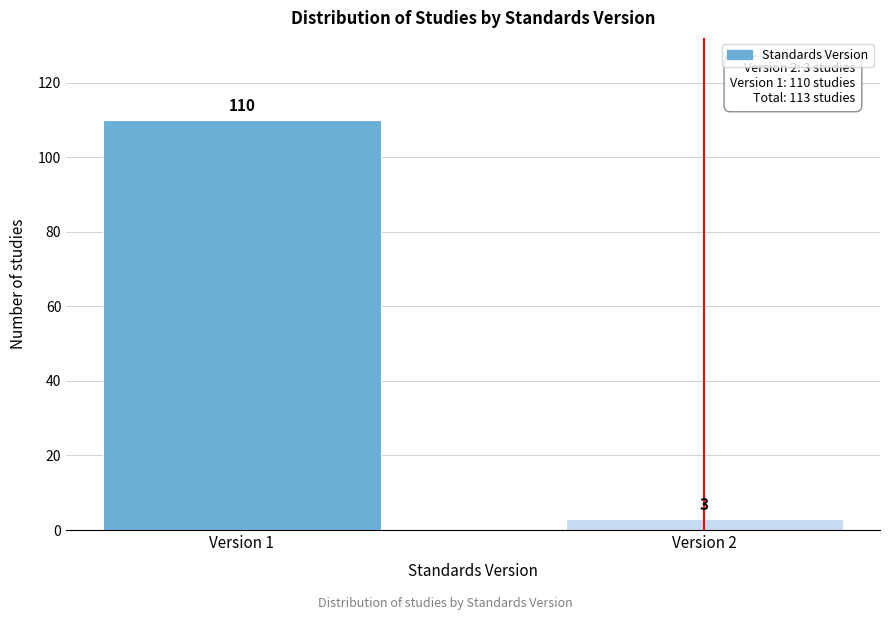

Reading left to right, what are all the values shown in this chart?

110	3